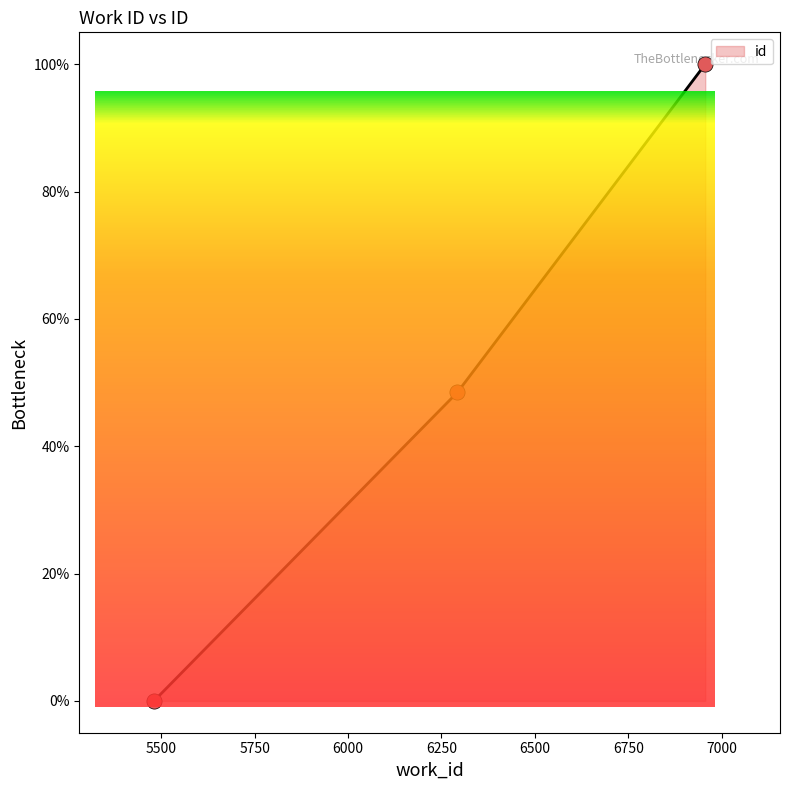

Which has a higher value, 6956 or 6293?

6956